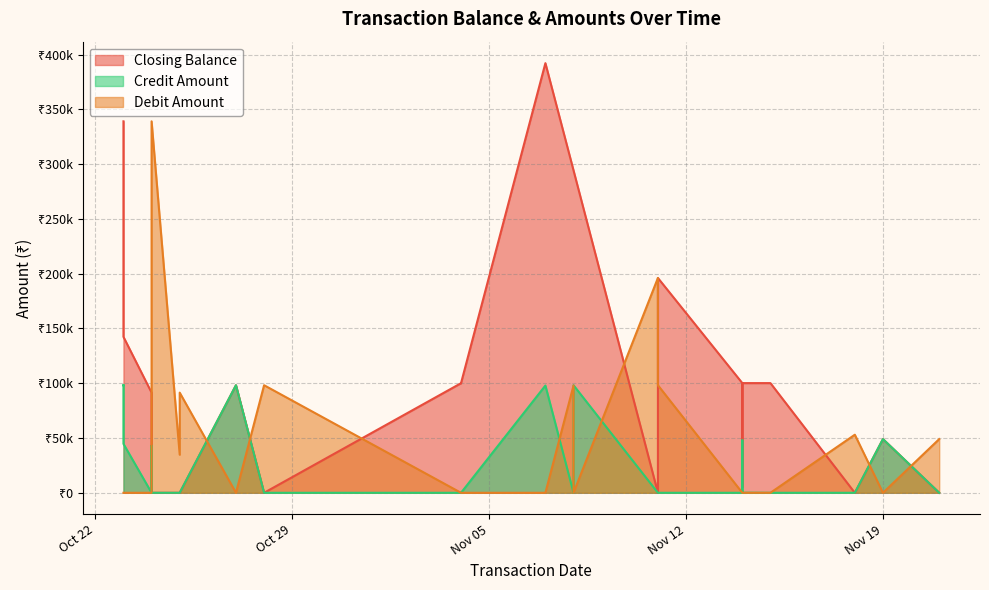

At which label does Closing Balance reach its minimum?

2024-11-21